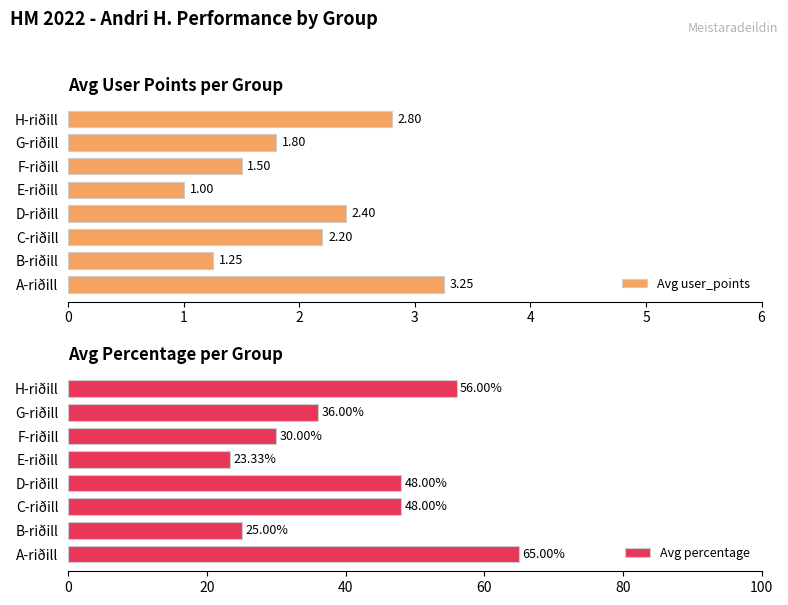

The value of Avg user_points at F-riðill is 1.0. True or false?

False